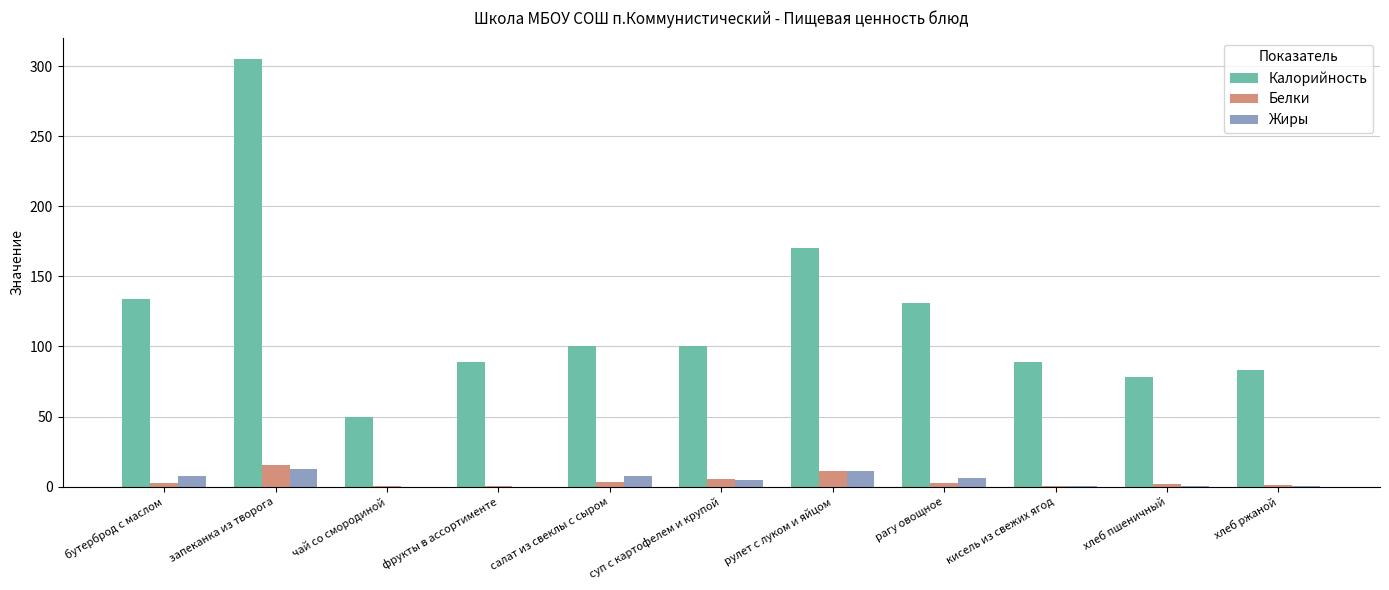

Which category has the highest value across all series?

запеканка из творога